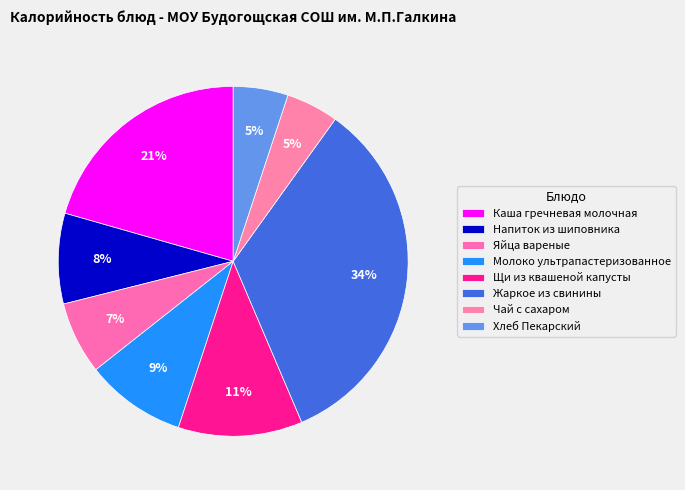

Which slice is the smallest?

Чай с сахаром